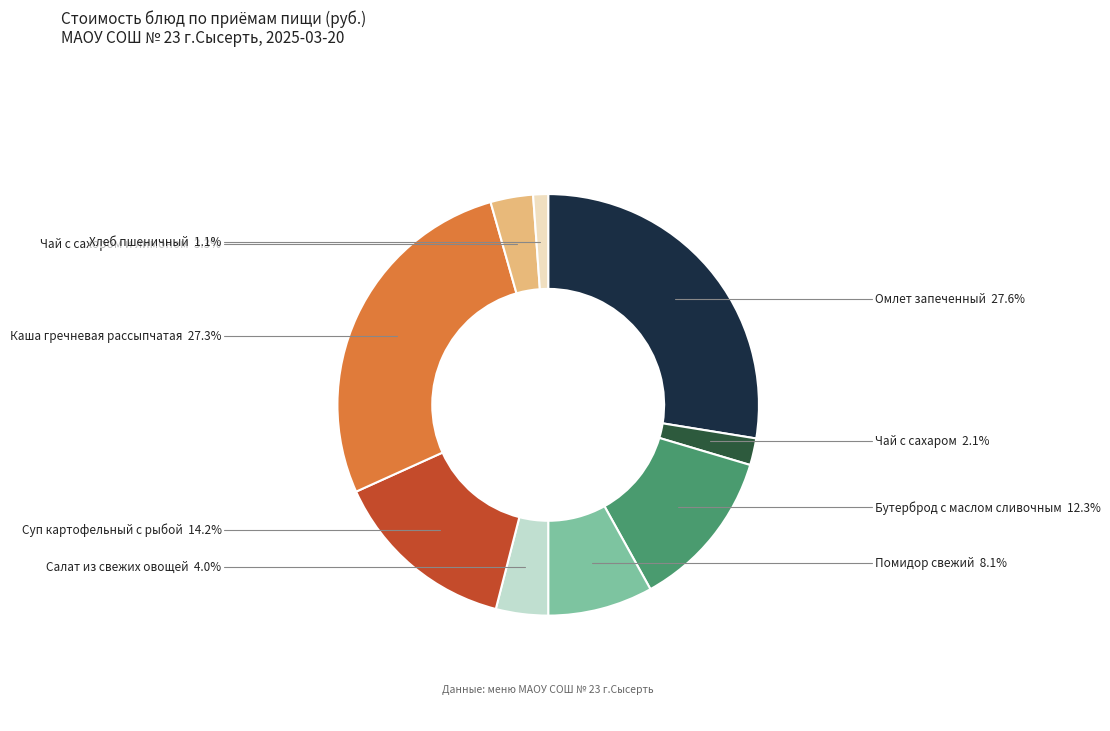

Is there any slice that represents more than half of the pie?

No